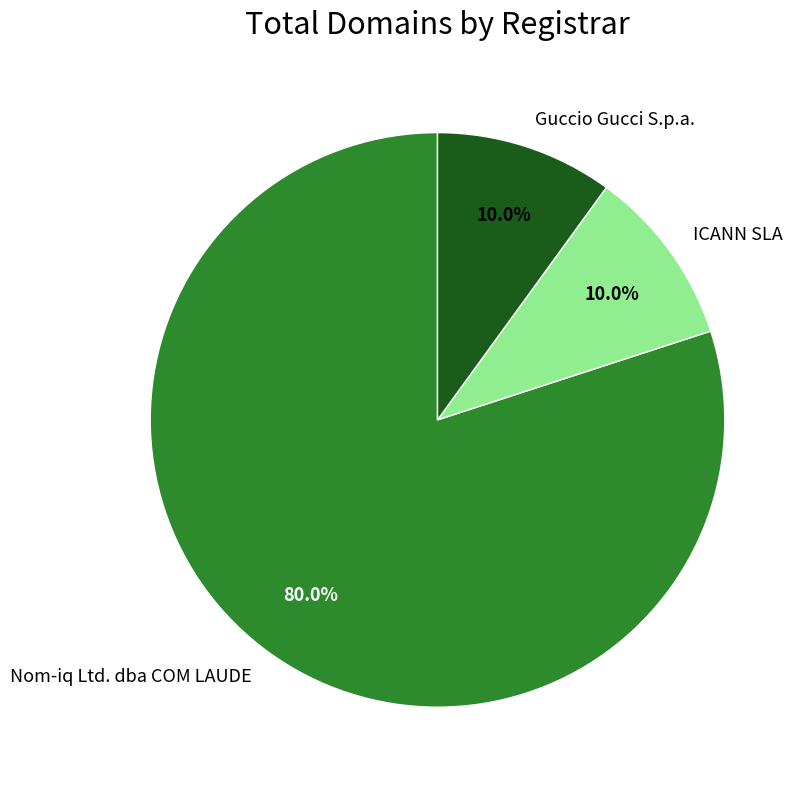

How much of the chart is everything except Guccio Gucci S.p.a.?

90.0%